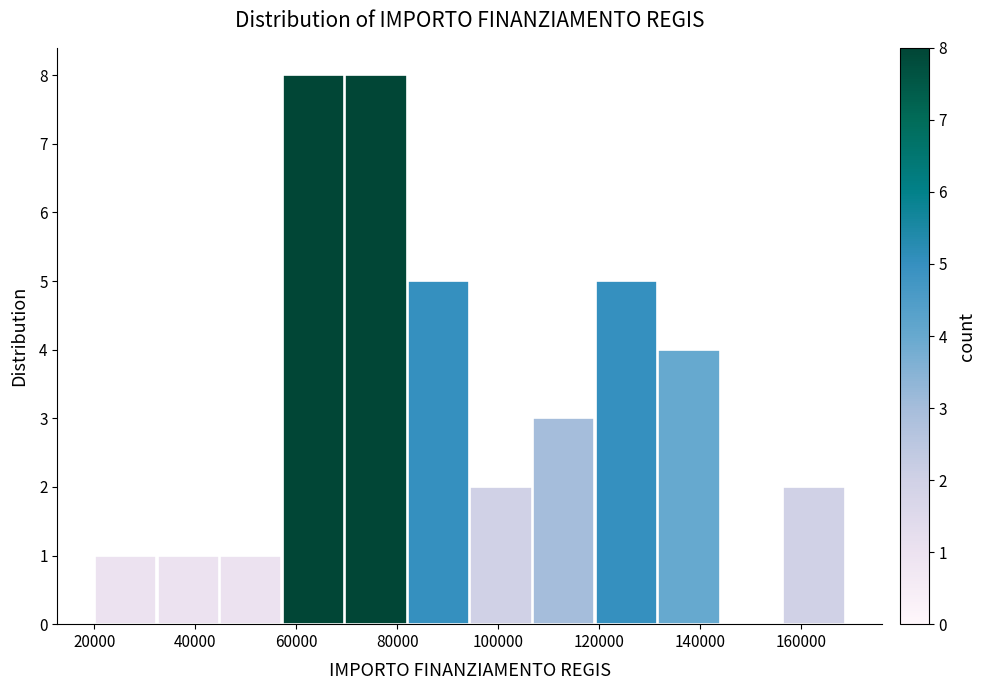

Reading left to right, list every bar in this chart as the range it spans on the x-axis followed by its height. Neither the bar edges nor the heights are printed on the chart, so give them approximately, as read against the axes.

20000 to 32000: 1
32000 to 44000: 1
44000 to 58000: 1
58000 to 70000: 8
70000 to 82000: 8
82000 to 94000: 5
94000 to 106000: 2
106000 to 120000: 3
120000 to 132000: 5
132000 to 144000: 4
144000 to 156000: 0
156000 to 168000: 2